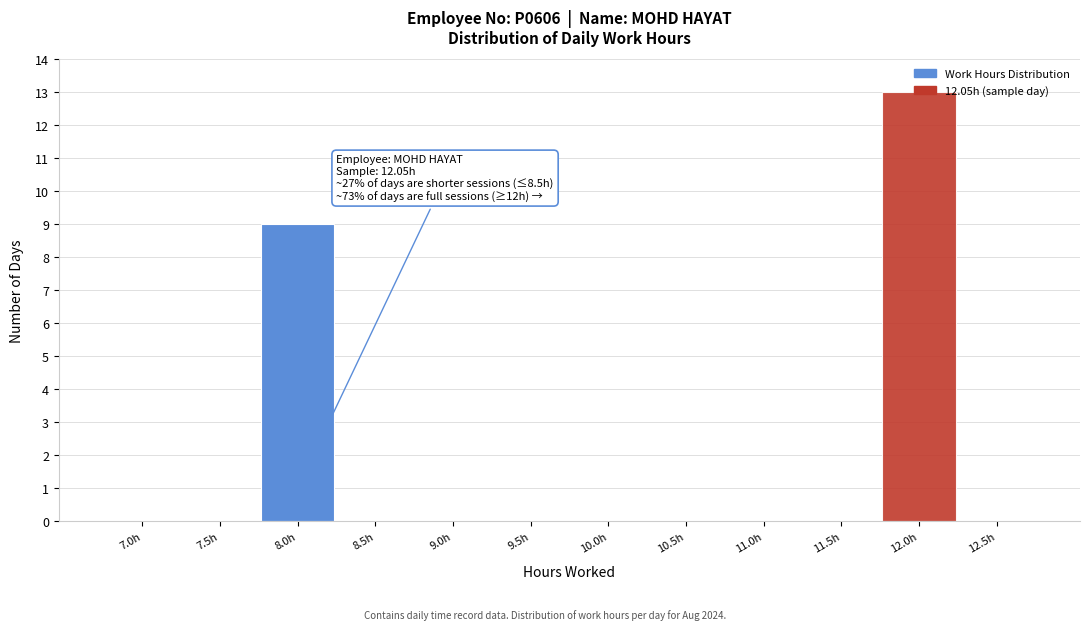

True or false: the data shows 22 at 12.0h.

False